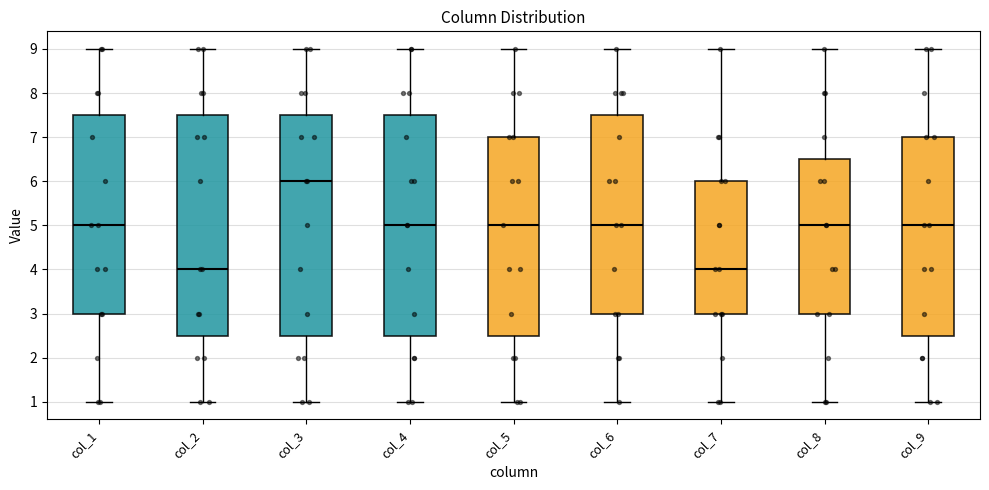

Reading left to right, transcribe this box plot: for each box, give where its median line is, the range the box spans, and where its two whiskers end, as read against the y-axis. The values are not printed on the chart, so give them approximately, as read against the axis.

col_1: median 5.0, box 3.0 to 7.5, whiskers 1.0 to 9.0
col_2: median 4.0, box 2.5 to 7.5, whiskers 1.0 to 9.0
col_3: median 6.0, box 2.5 to 7.5, whiskers 1.0 to 9.0
col_4: median 5.0, box 2.5 to 7.5, whiskers 1.0 to 9.0
col_5: median 5.0, box 2.5 to 7.0, whiskers 1.0 to 9.0
col_6: median 5.0, box 3.0 to 7.5, whiskers 1.0 to 9.0
col_7: median 4.0, box 3.0 to 6.0, whiskers 1.0 to 9.0
col_8: median 5.0, box 3.0 to 6.5, whiskers 1.0 to 9.0
col_9: median 5.0, box 2.5 to 7.0, whiskers 1.0 to 9.0